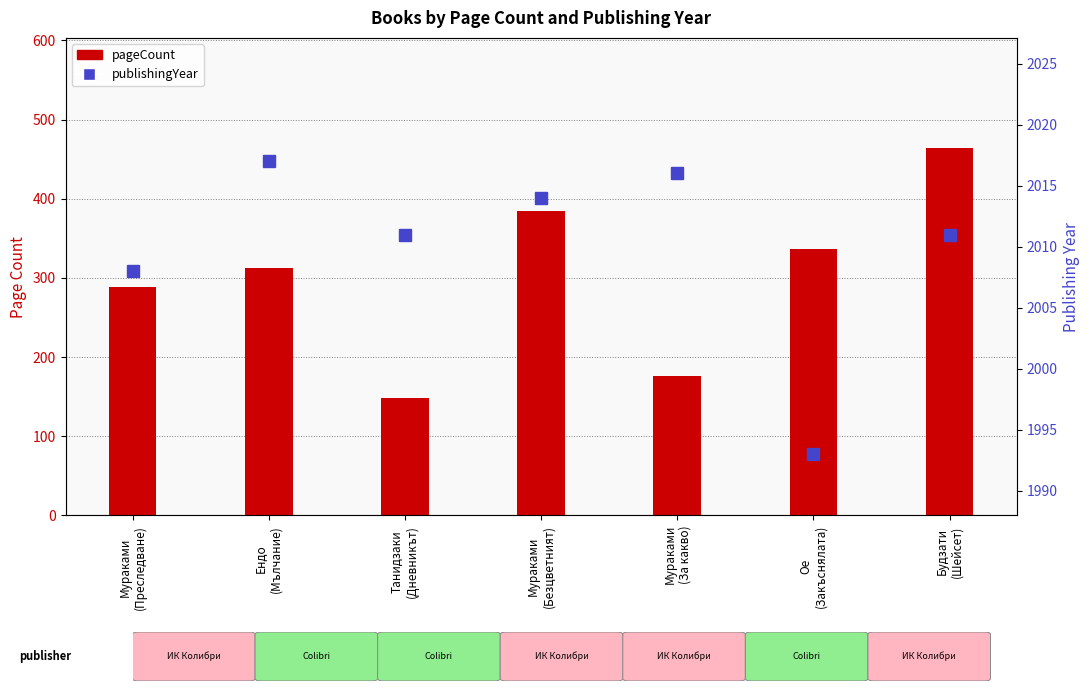

What position from the left is Ендо
(Мълчание)?

2